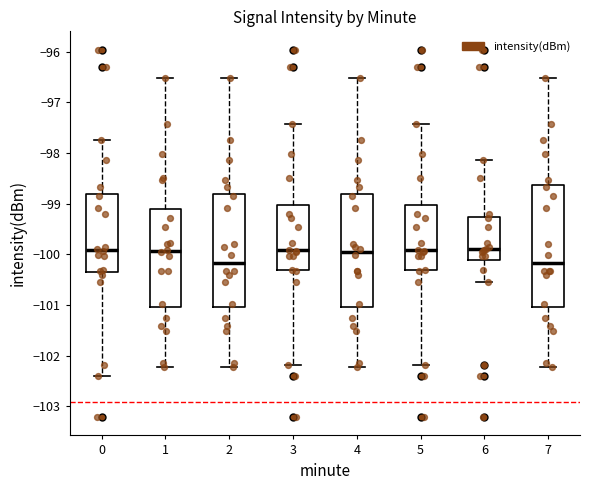

Comparing the boxes themselves (not the whiskers), which one is the tallest?

7